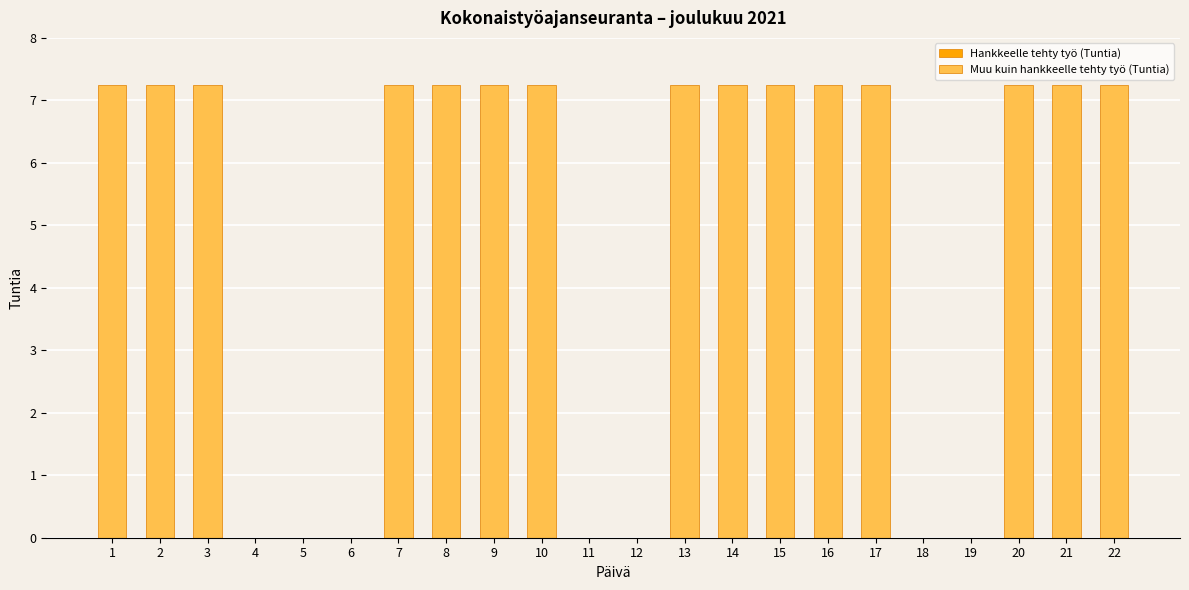

How many series are shown in this chart?

1